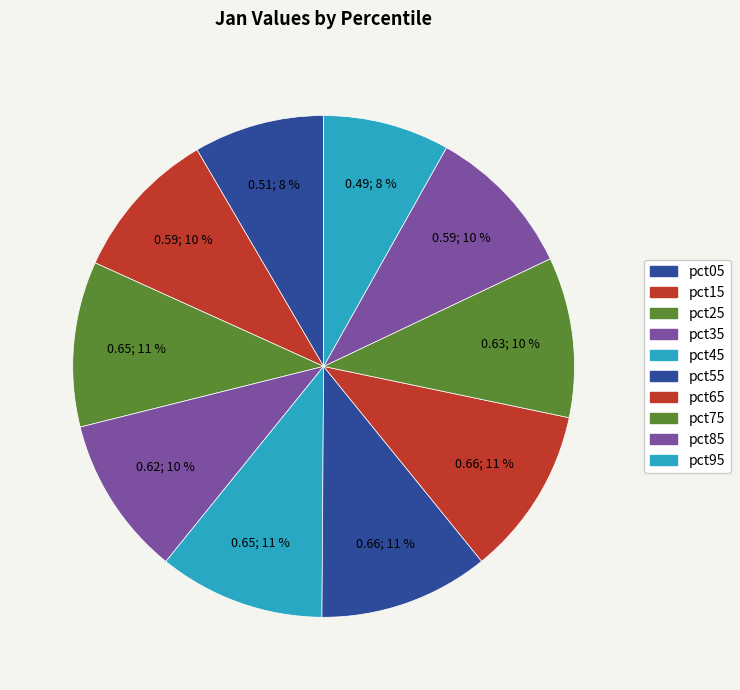

How many segments does this pie chart have?

10